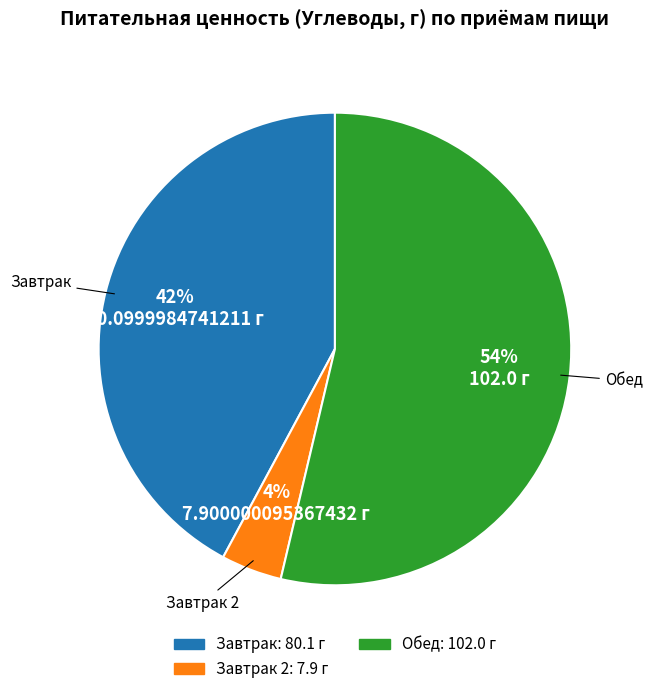

To the nearest percent, what is the average slice percentage?

33%